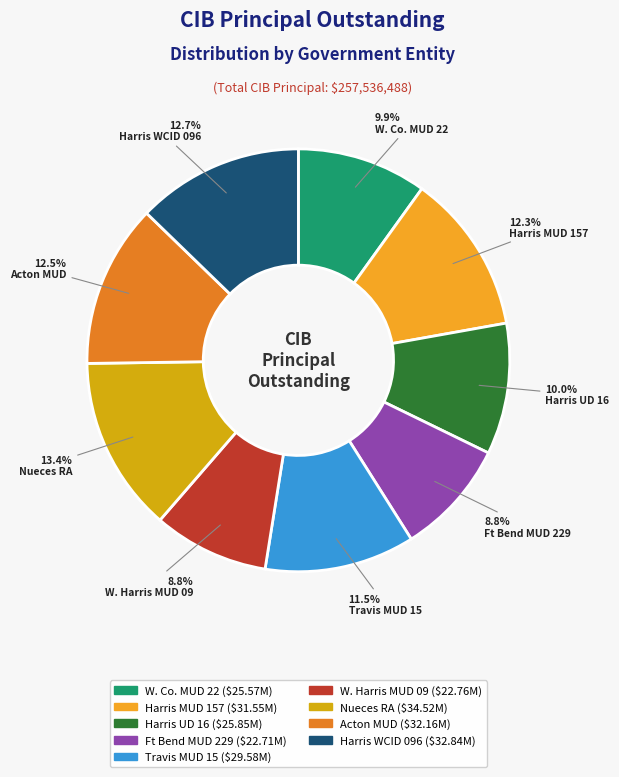

How much of the chart is everything except Ft Bend MUD 229 ($22.71M)?

91.2%